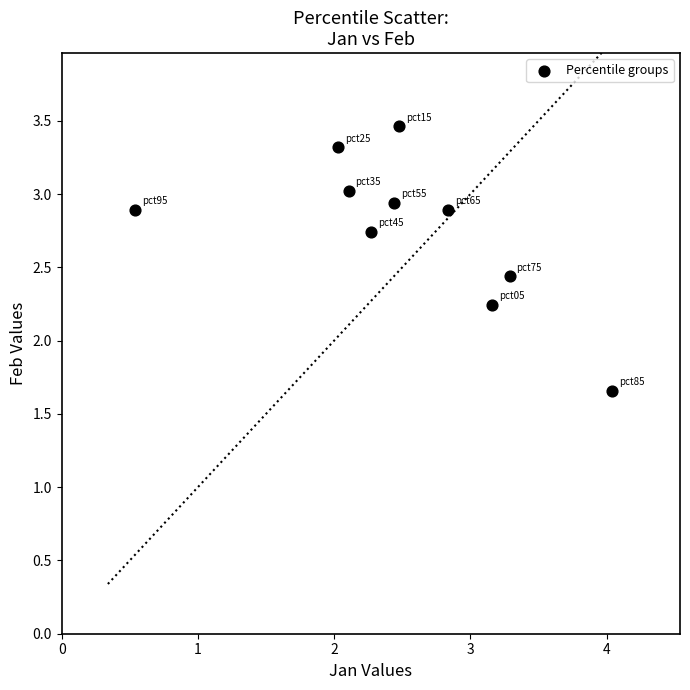

What is the average Y value?

2.8